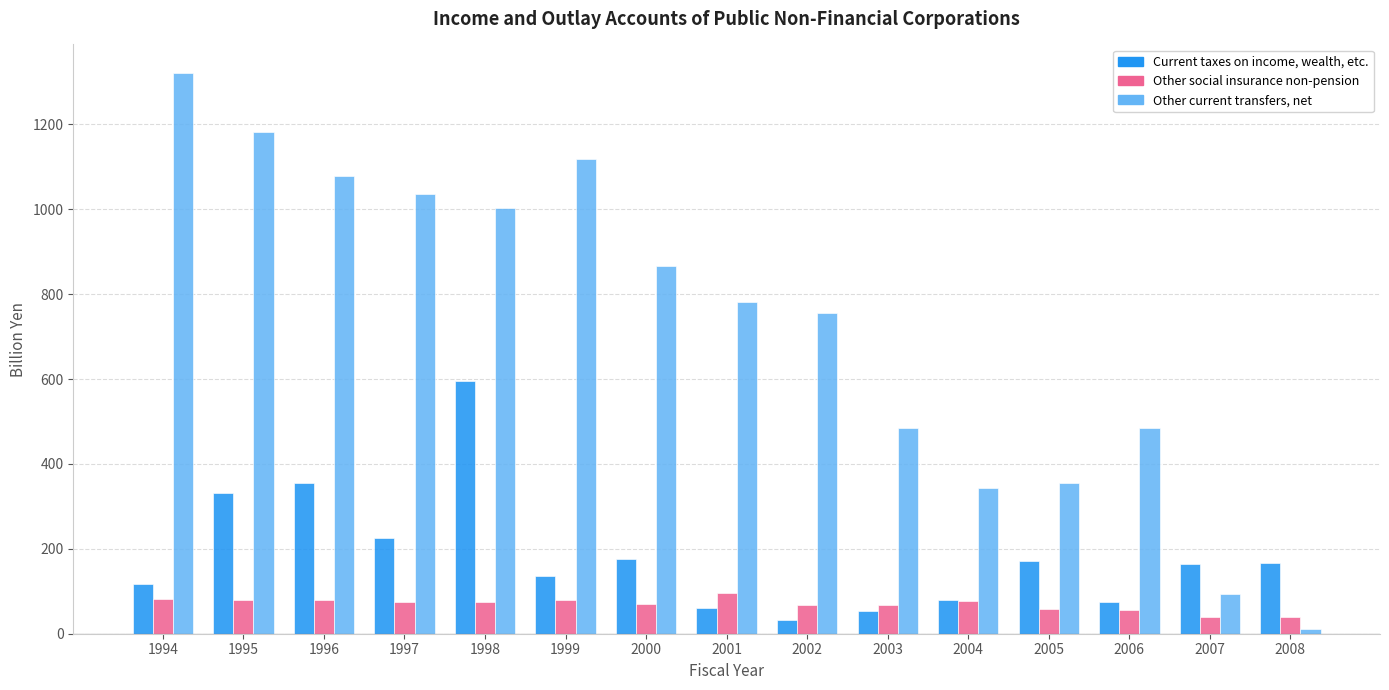

What is the difference between the maximum and minimum values in the Other current transfers, net series?

1311.5